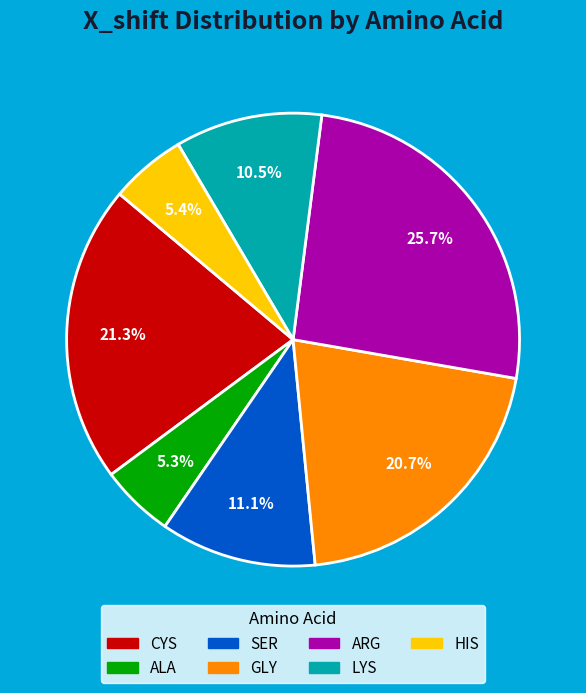

To the nearest percent, what is the combined percentage of ALA and GLY?

26%